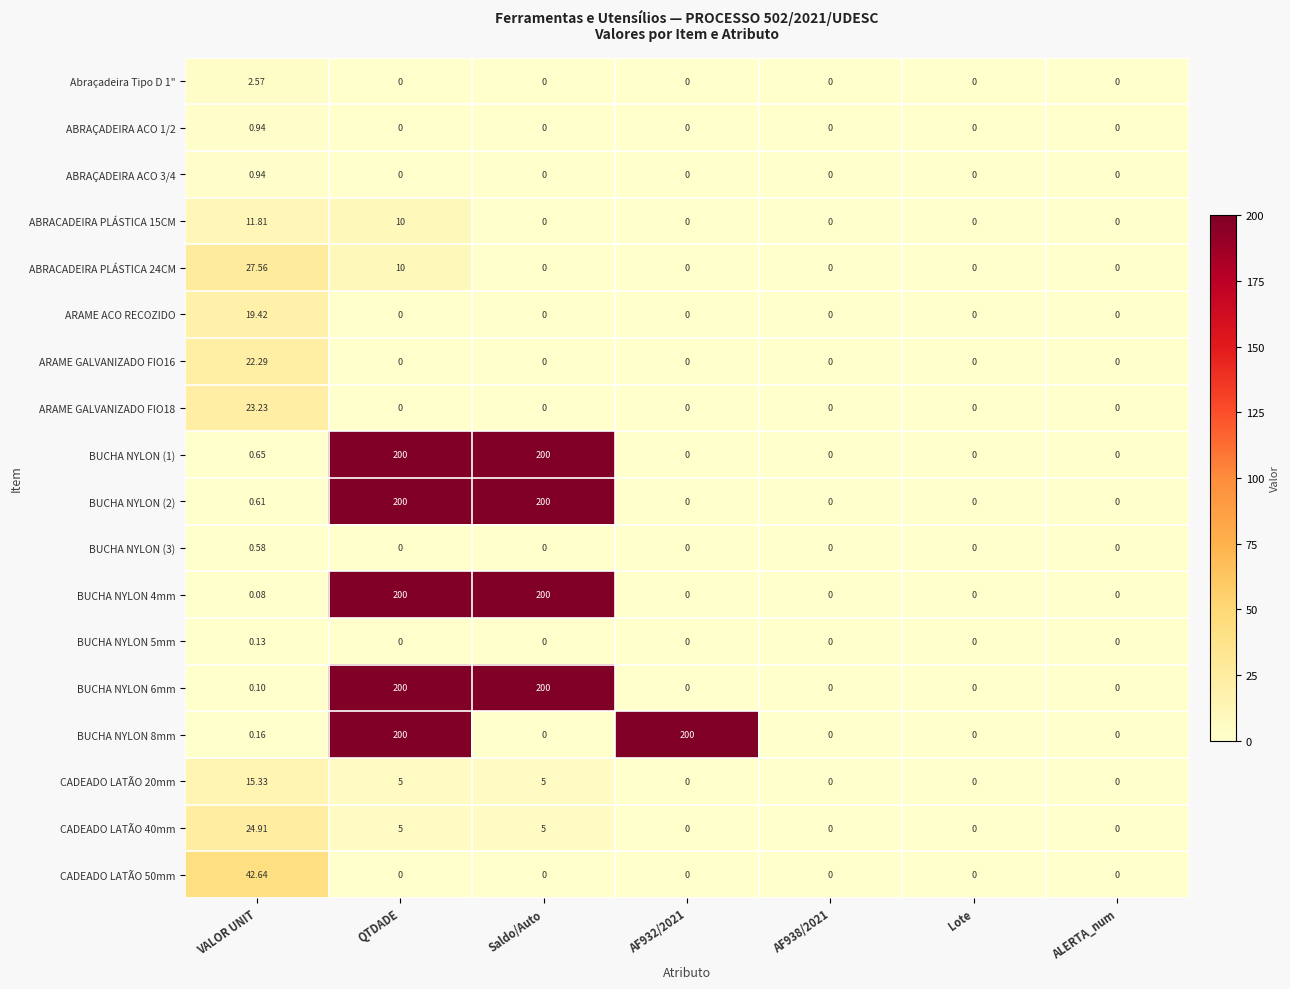

At which category is the sum across all series the highest?

QTDADE